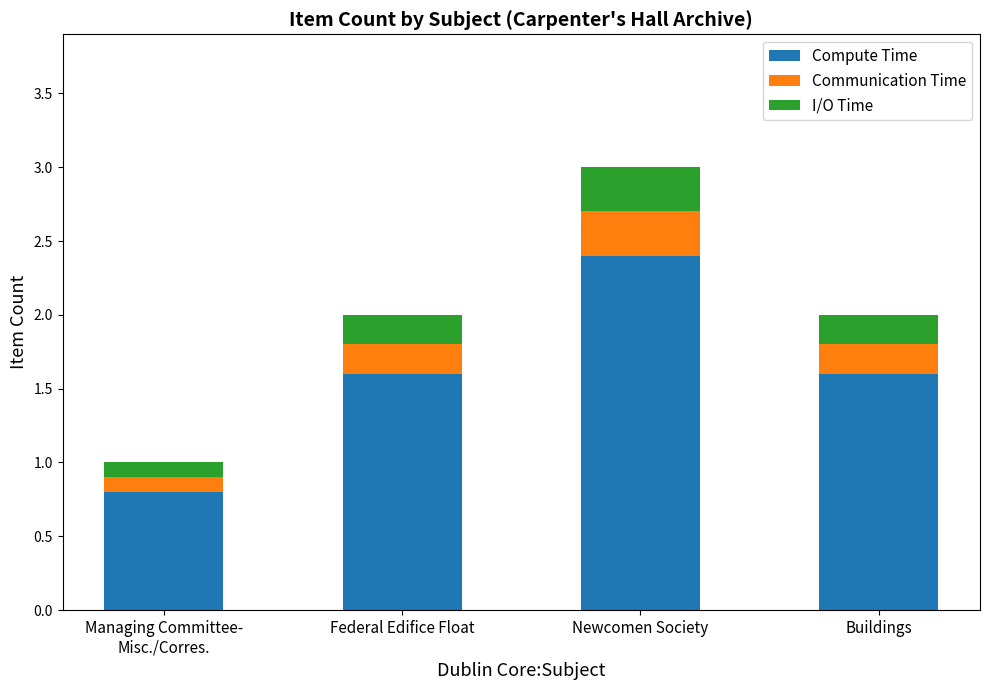

The Compute Time series shows 2.4 at Newcomen Society. True or false?

True